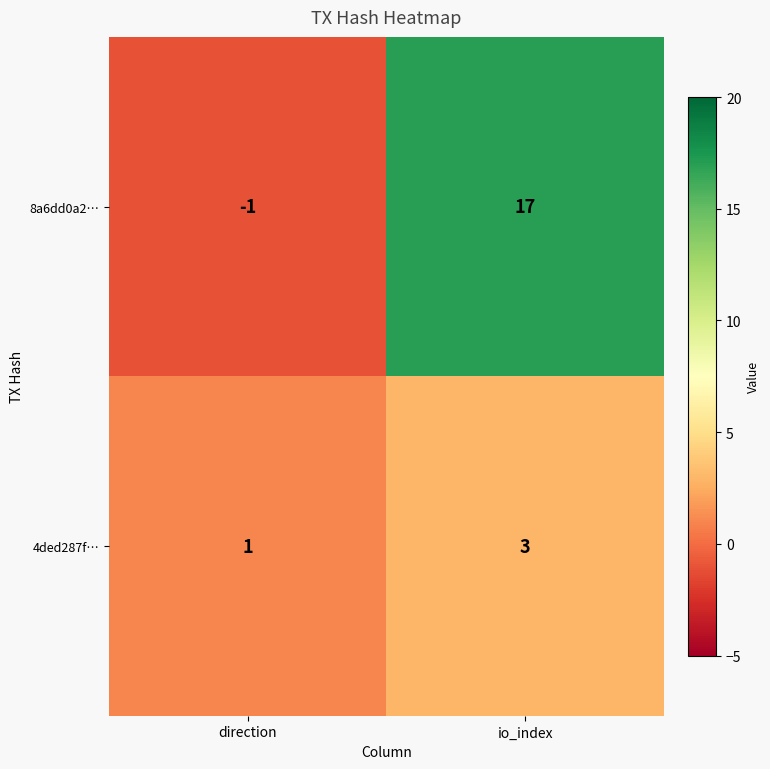

Which series has the largest range (max minus min)?

8a6dd0a2…